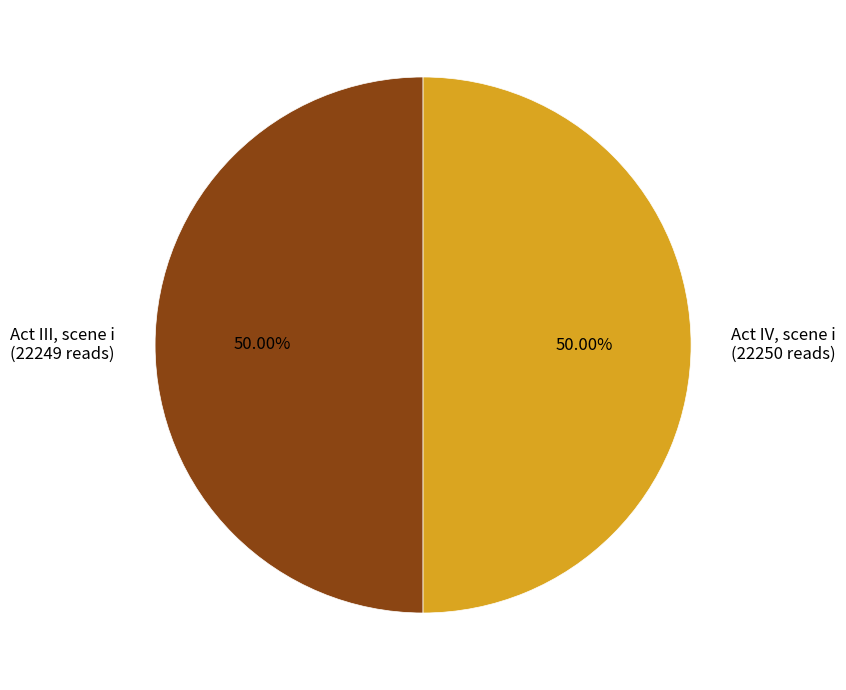

What is the ratio of the value at Act III, scene i to the value at Act IV, scene i?

1.0